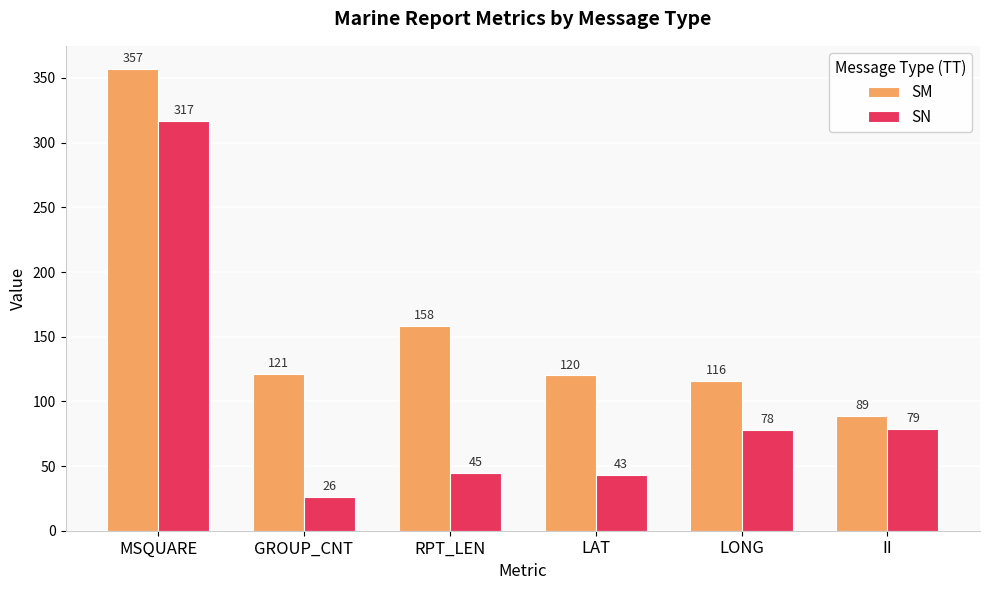

What is the sum of all SM values?

961